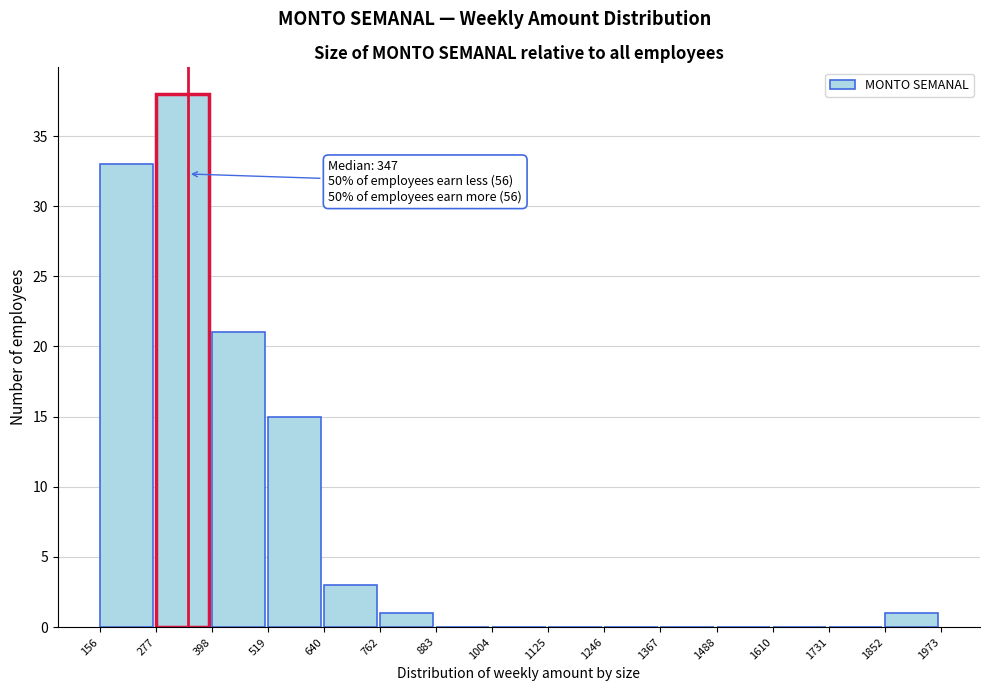

Which range on the x-axis has the tallest bar?

277 to 398